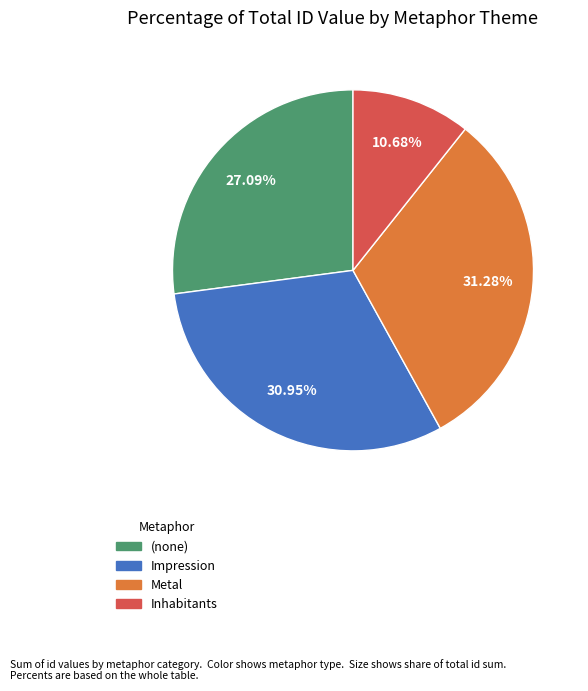

Does any single category account for the majority?

No